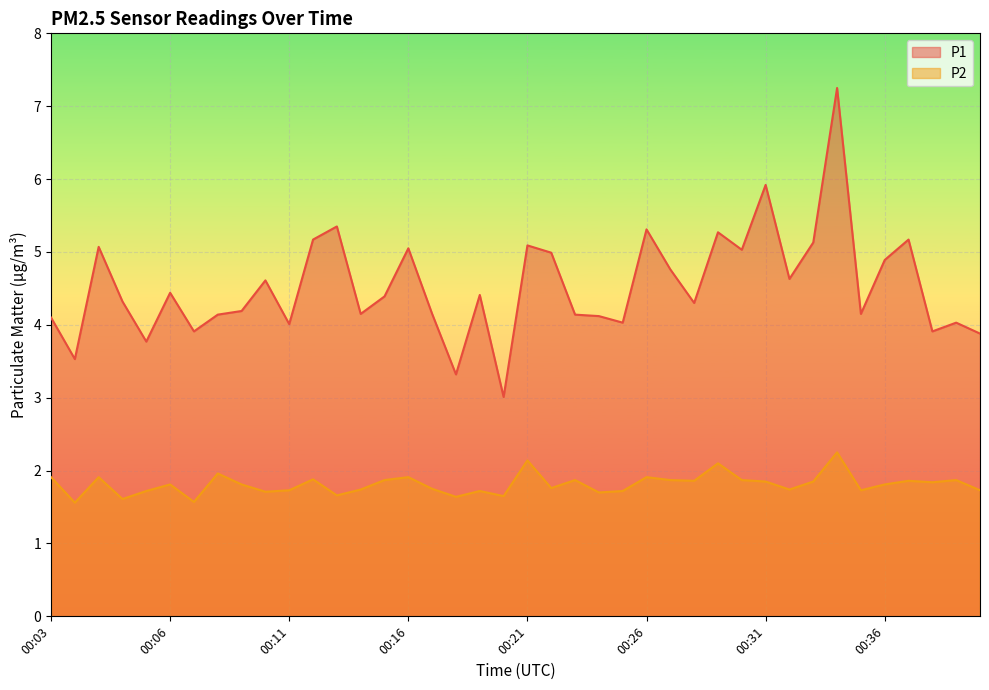

Where is the first local maximum for P2?

00:04